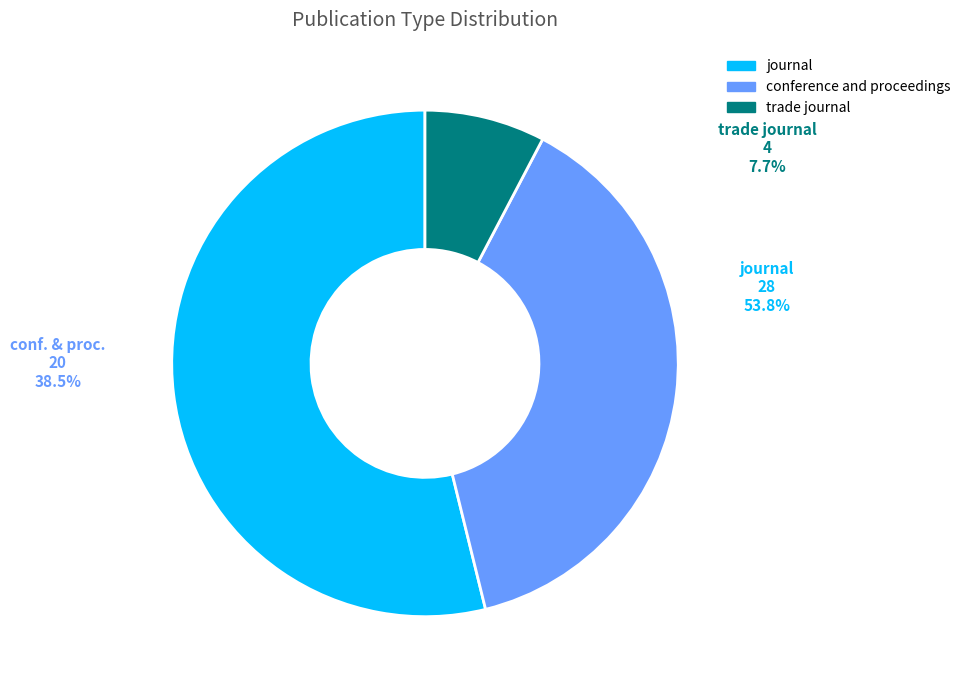

Is it true that conference and proceedings is 31% of the pie?

False